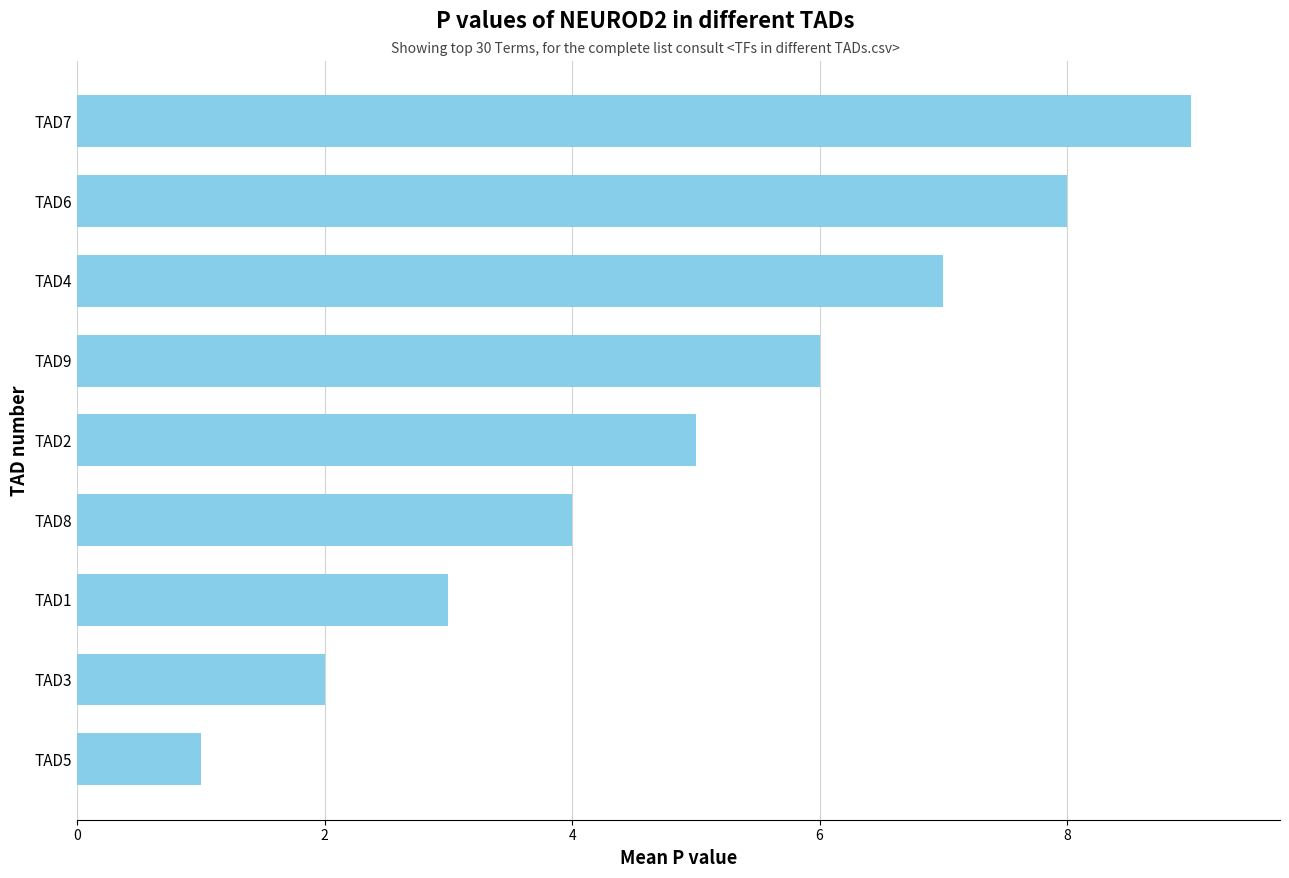

What is the maximum value shown in the chart?

9